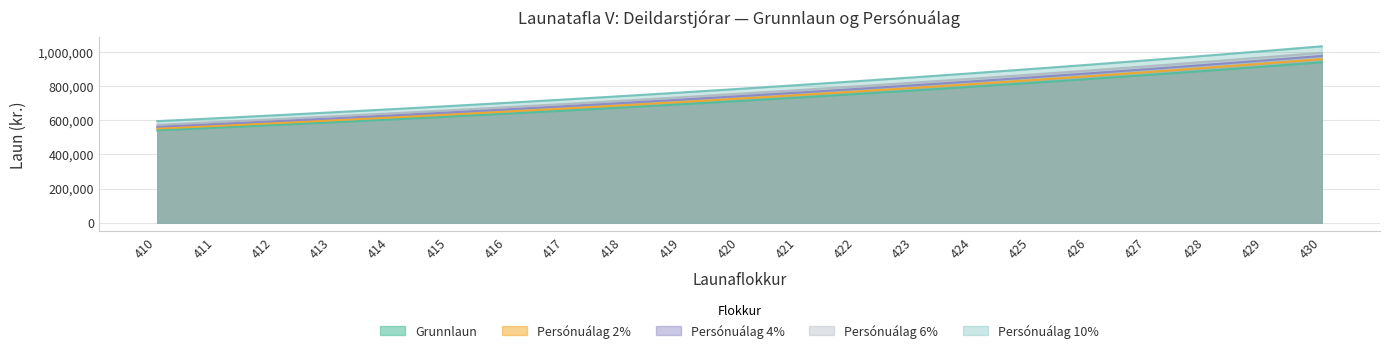

Which series has the largest total across all categories?

Persónuálag 10%